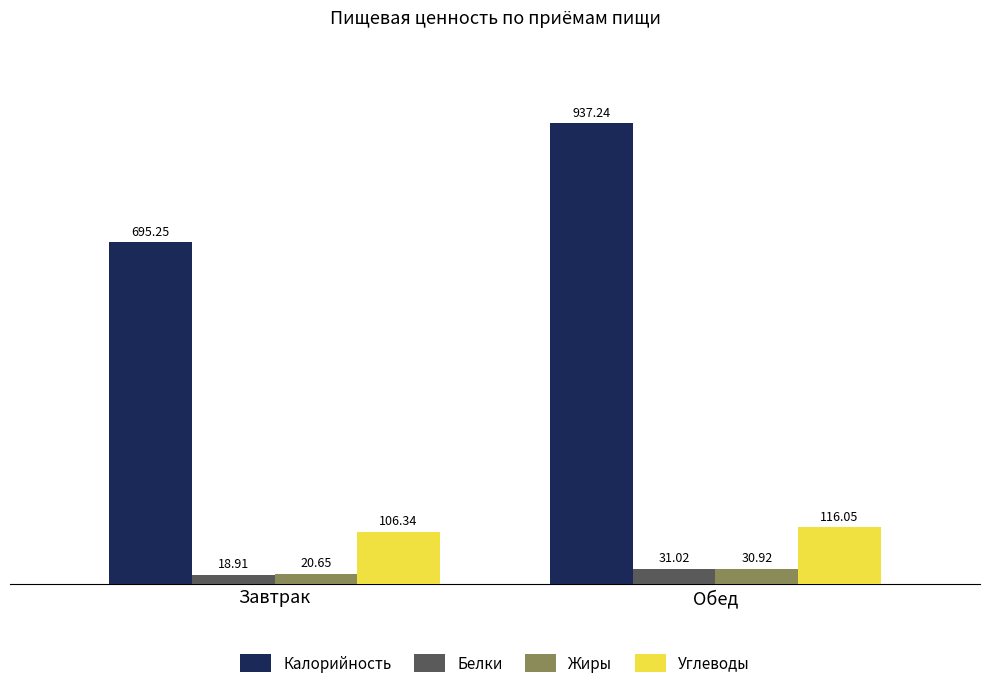

What is the label of the 2nd bar from the left?

Обед